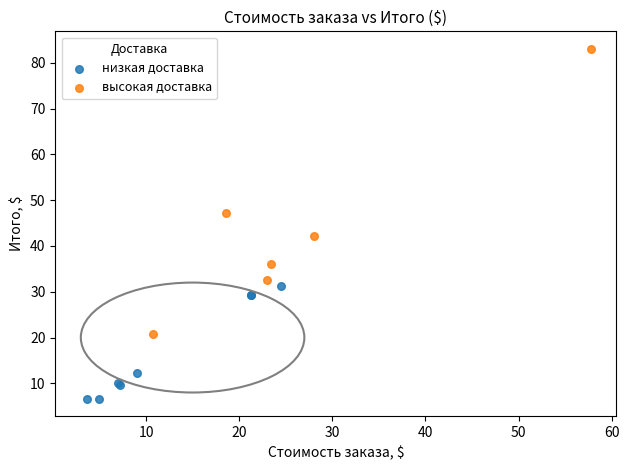

Which series has the largest Y range (max minus min)?

высокая доставка